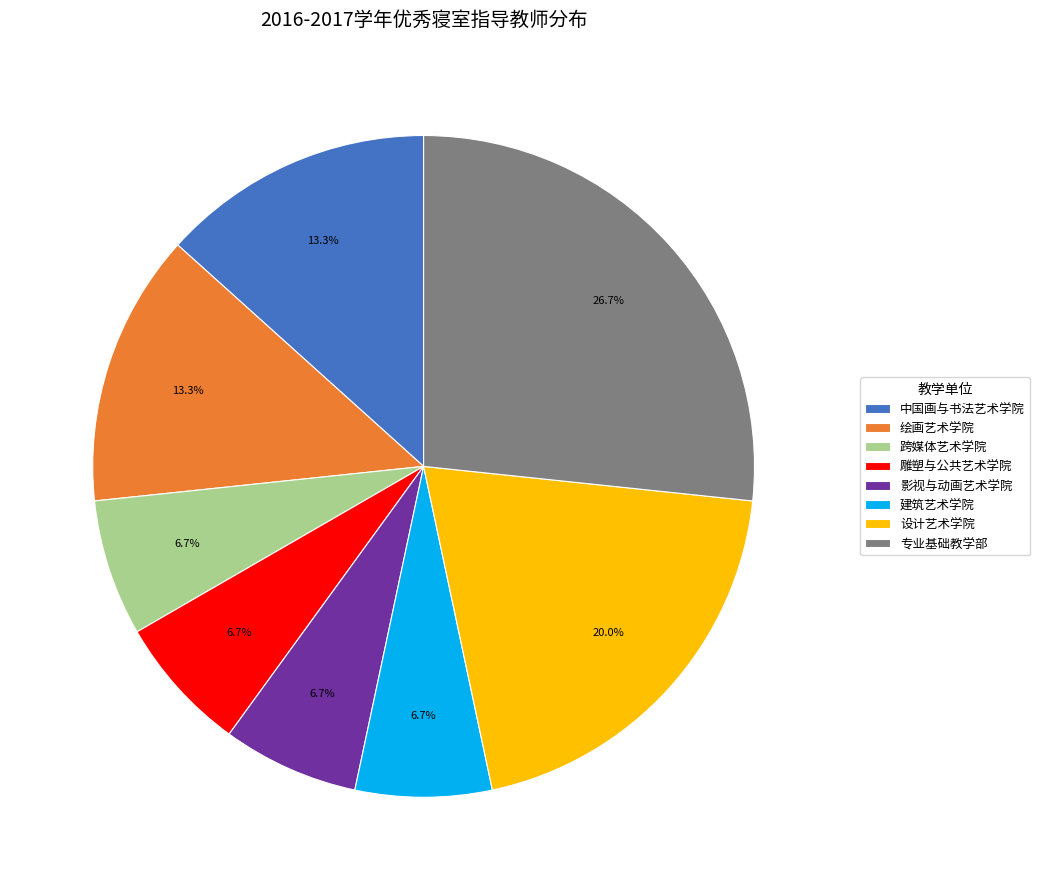

Is there a majority slice in this chart?

No